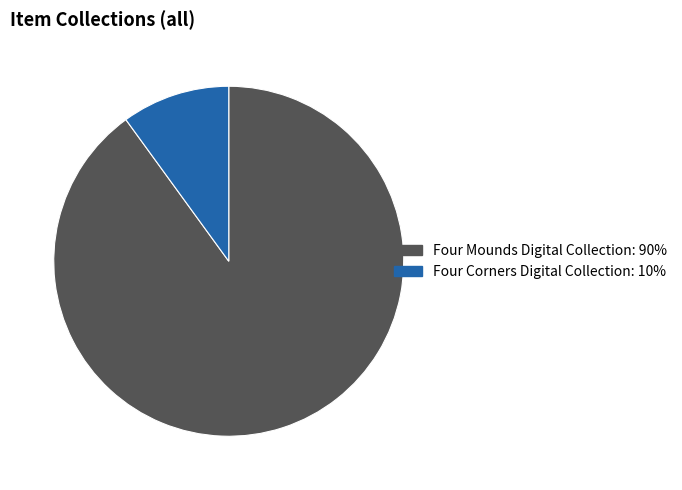

Does any single category account for the majority?

Yes